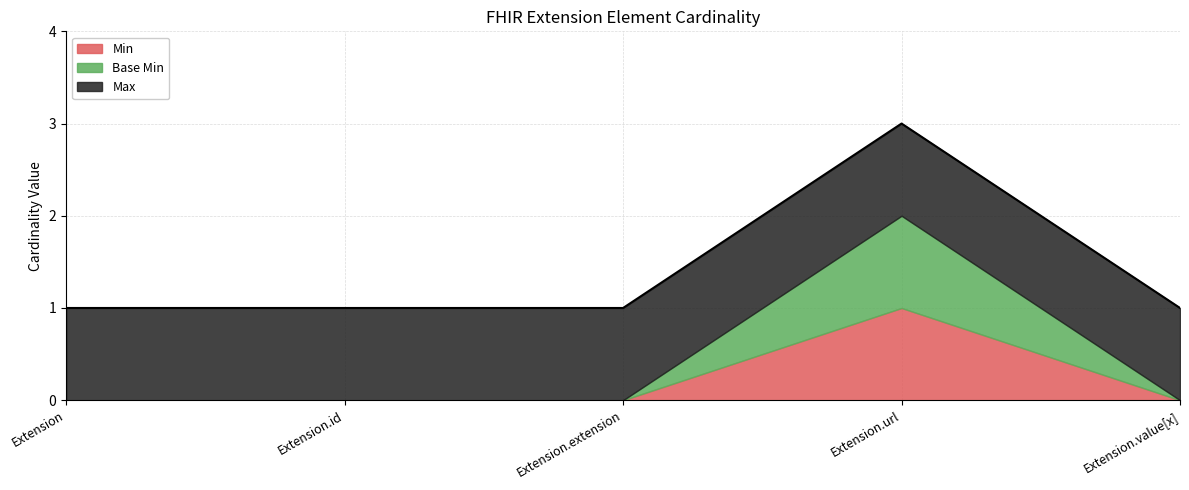

True or false: Min has a value of 0 at Extension.extension.

True